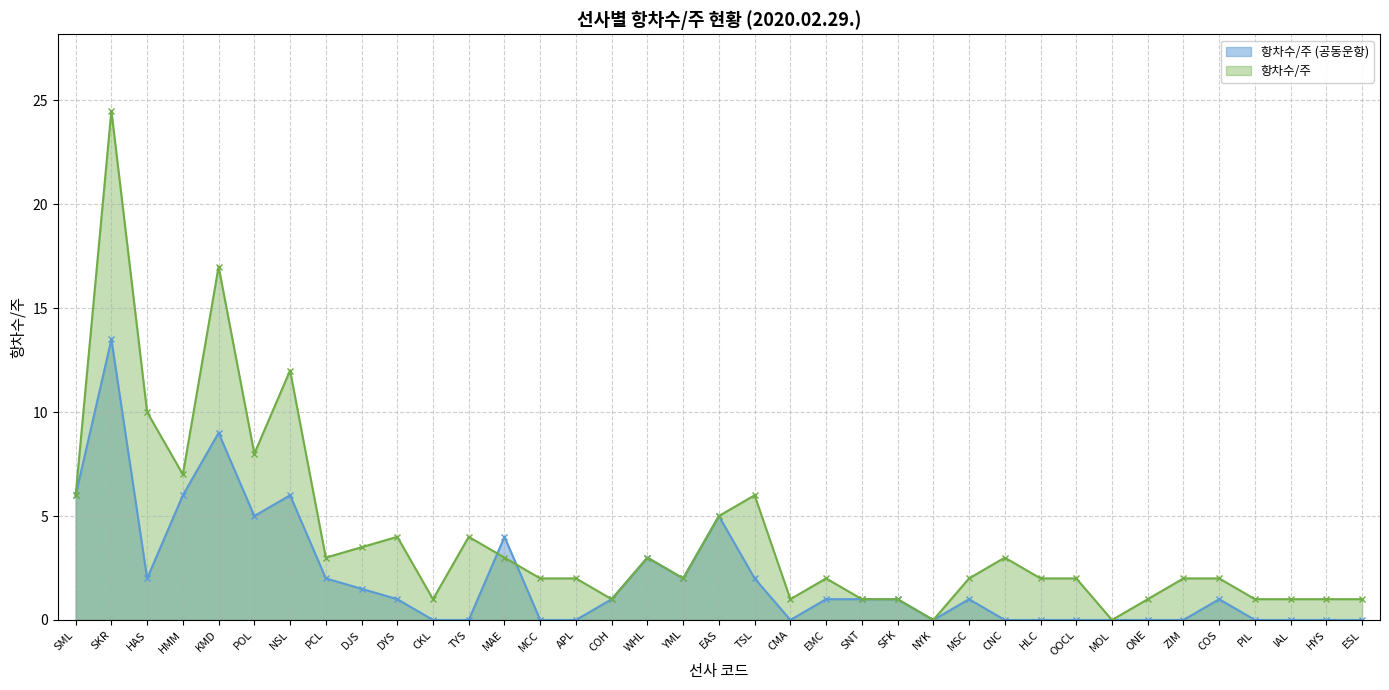

Is it true that 항차수/주 equals 0.0 at NYK?

True